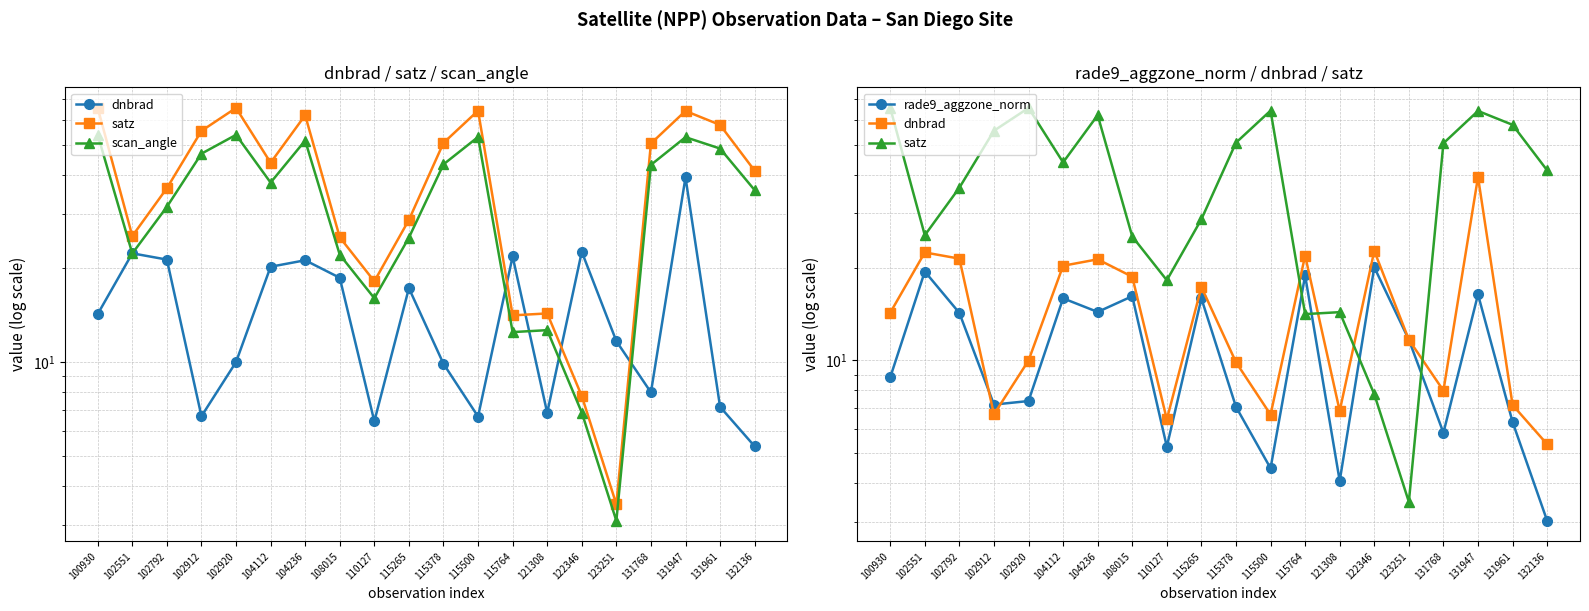

Where is the first local maximum for rade9_aggzone_norm?

102551